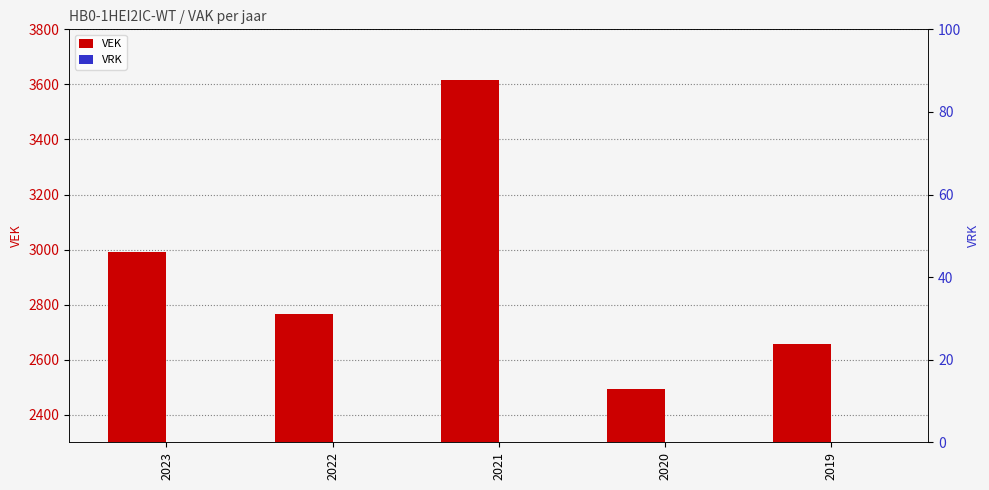

Which category has the lowest value in the VRK series?

2023